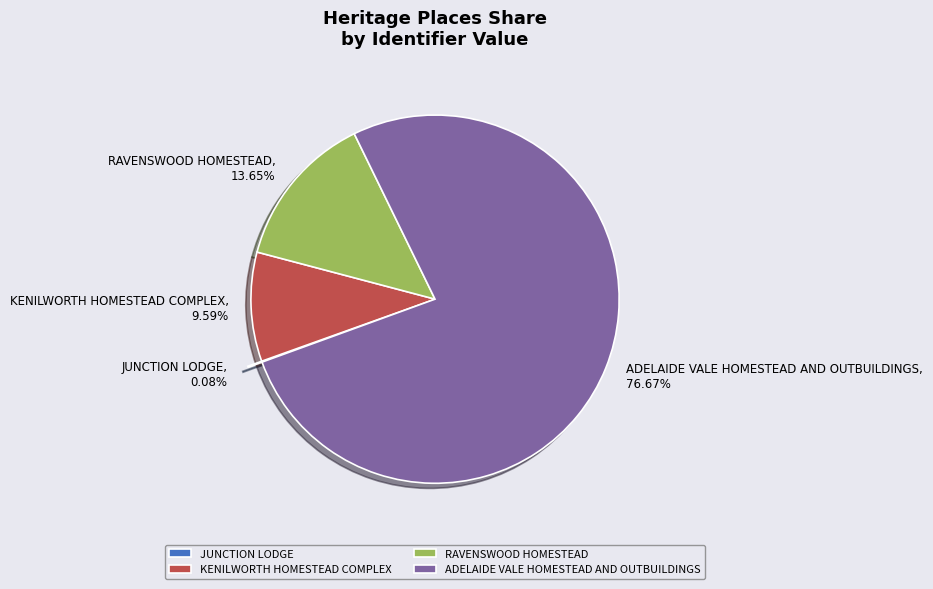

What is the largest slice in the pie chart?

ADELAIDE VALE HOMESTEAD AND OUTBUILDINGS